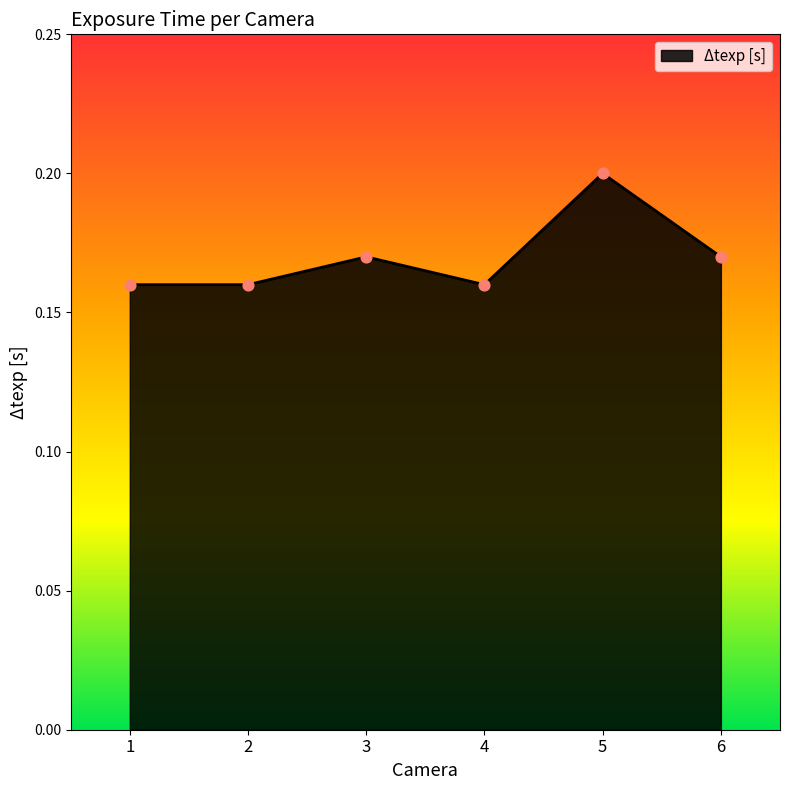

Which has a higher value, 1 or 5?

5